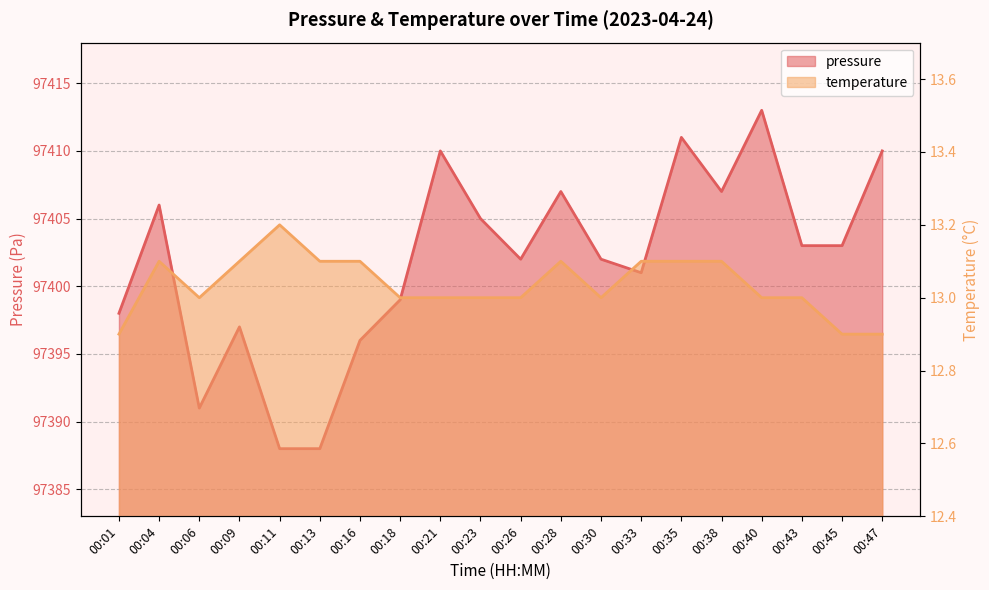

What is the difference between the maximum and minimum values in the temperature series?

0.3